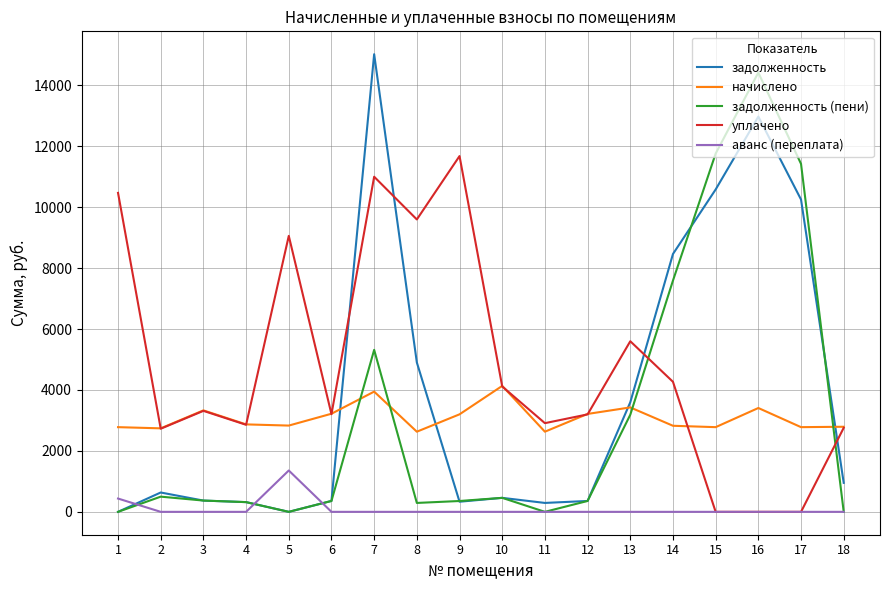

What is the maximum value for аванс (переплата)?

1357.5